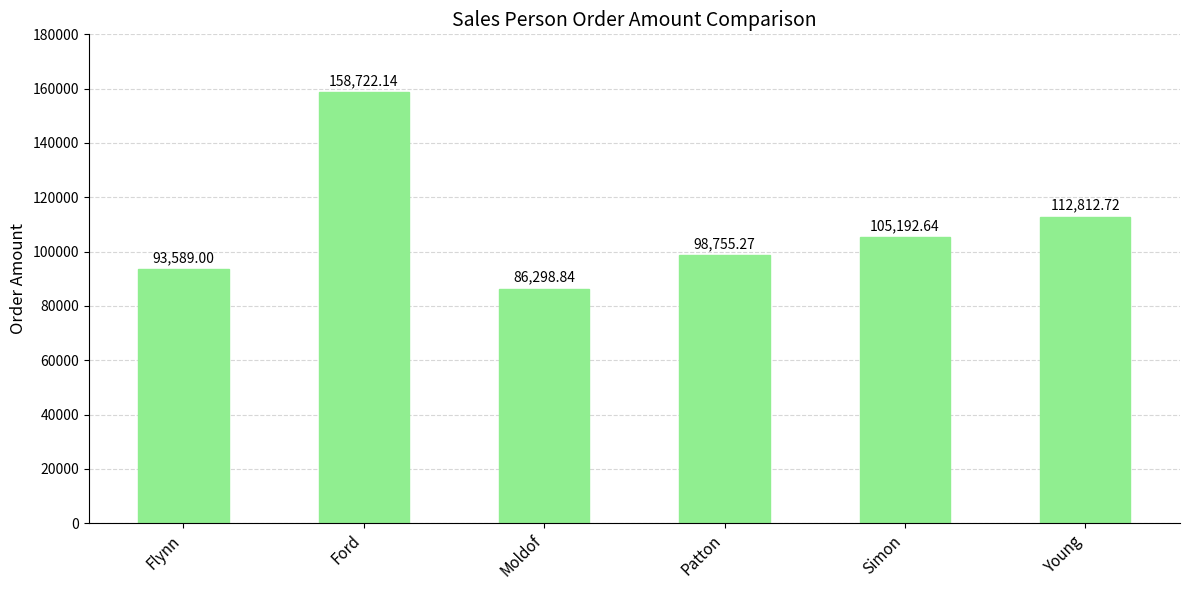

What is the change in value from Flynn to Simon?

+11603.6